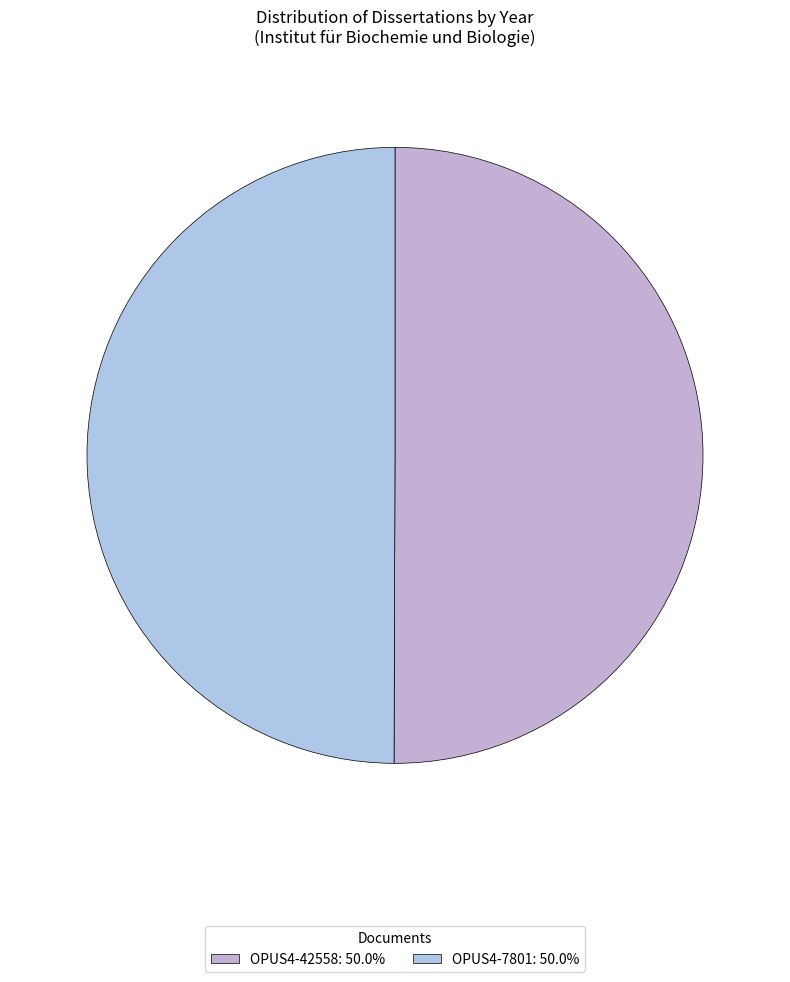

To the nearest percent, what is the average slice percentage?

50%